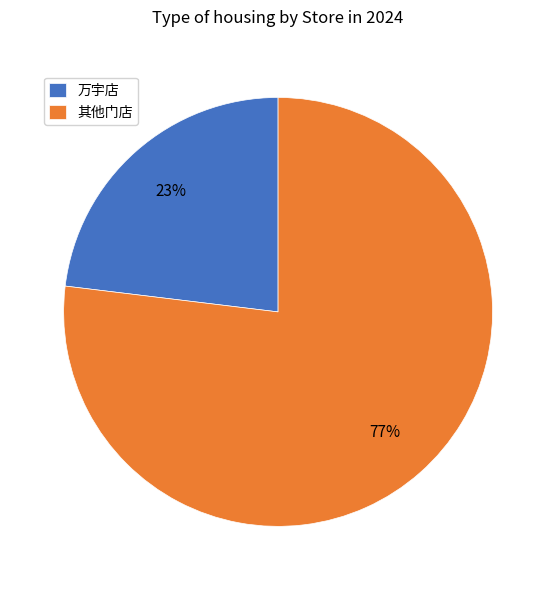

Does 万宇店 account for over 50% of the chart?

No